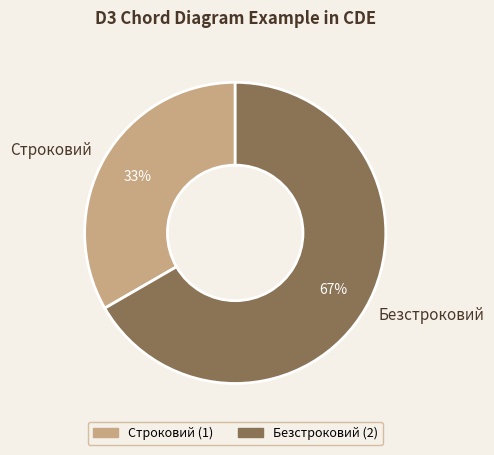

Is the sum of Безстроковий and Строковий greater than half?

Yes